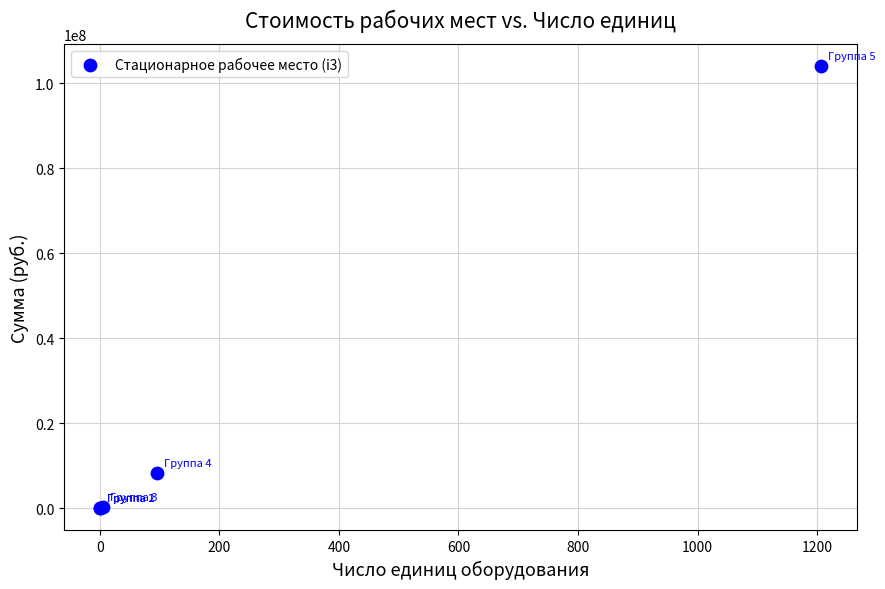

What Y value in the scatter plot is closest to 52001709?

8272020.0